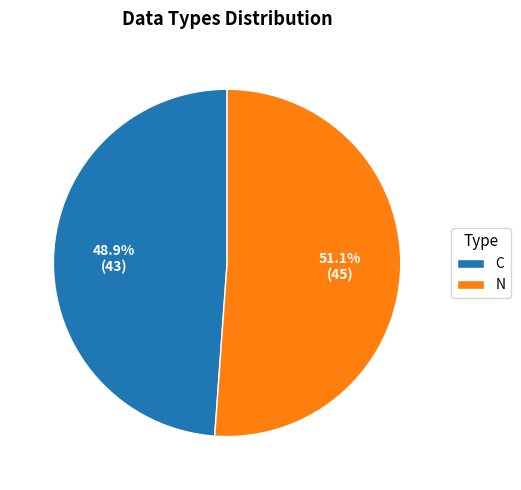

Combined, do N and C account for over 50%?

Yes